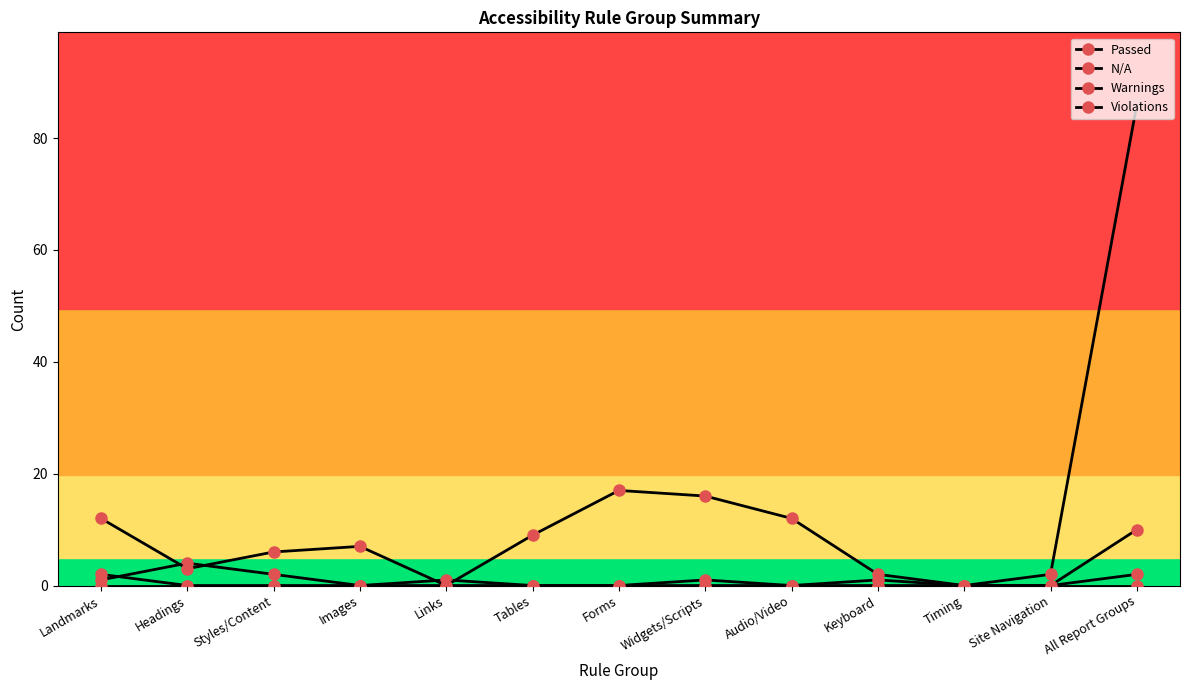

Does the chart have visible grid lines?

No